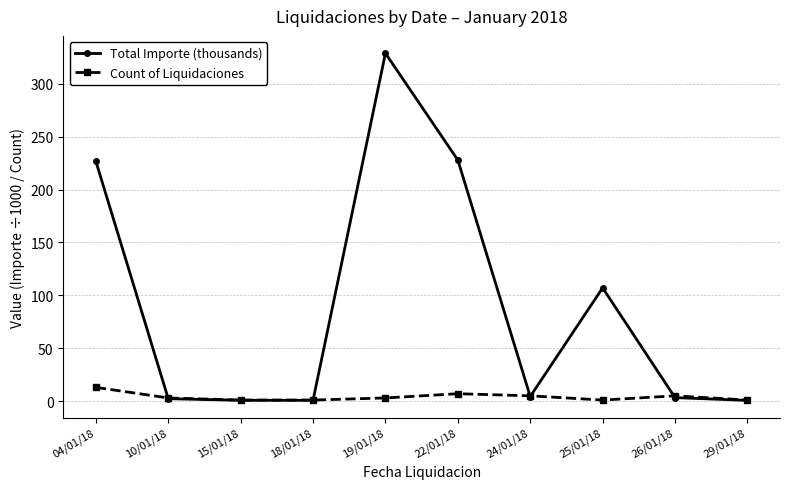

How many data points in Total Importe (thousands) are above 4?

5